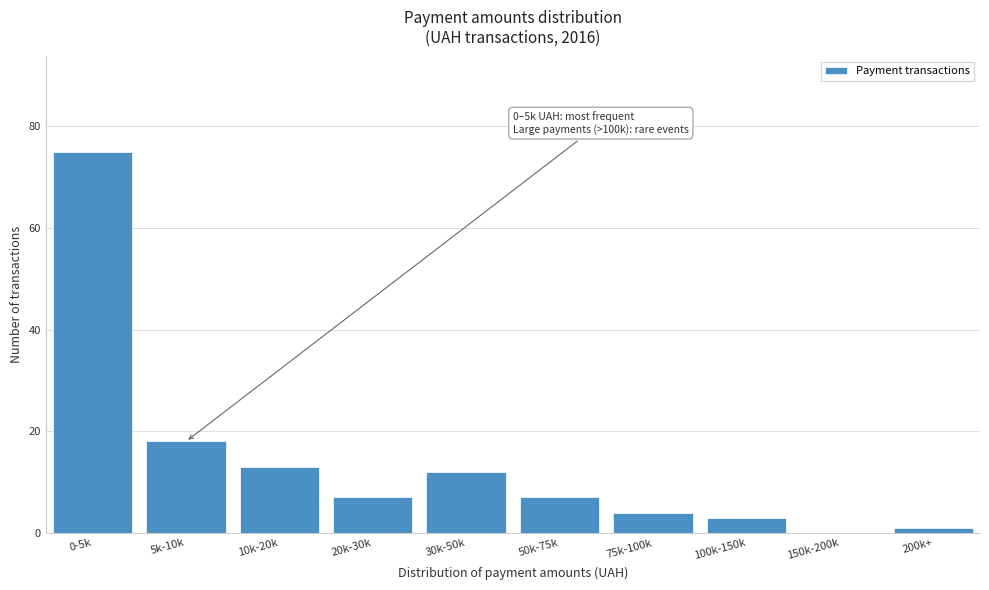

Reading left to right, transcribe all the data shown in this chart.

0-5k=75	5k-10k=18	10k-20k=13	20k-30k=7	30k-50k=12	50k-75k=7	75k-100k=4	100k-150k=3	150k-200k=0	200k+=1